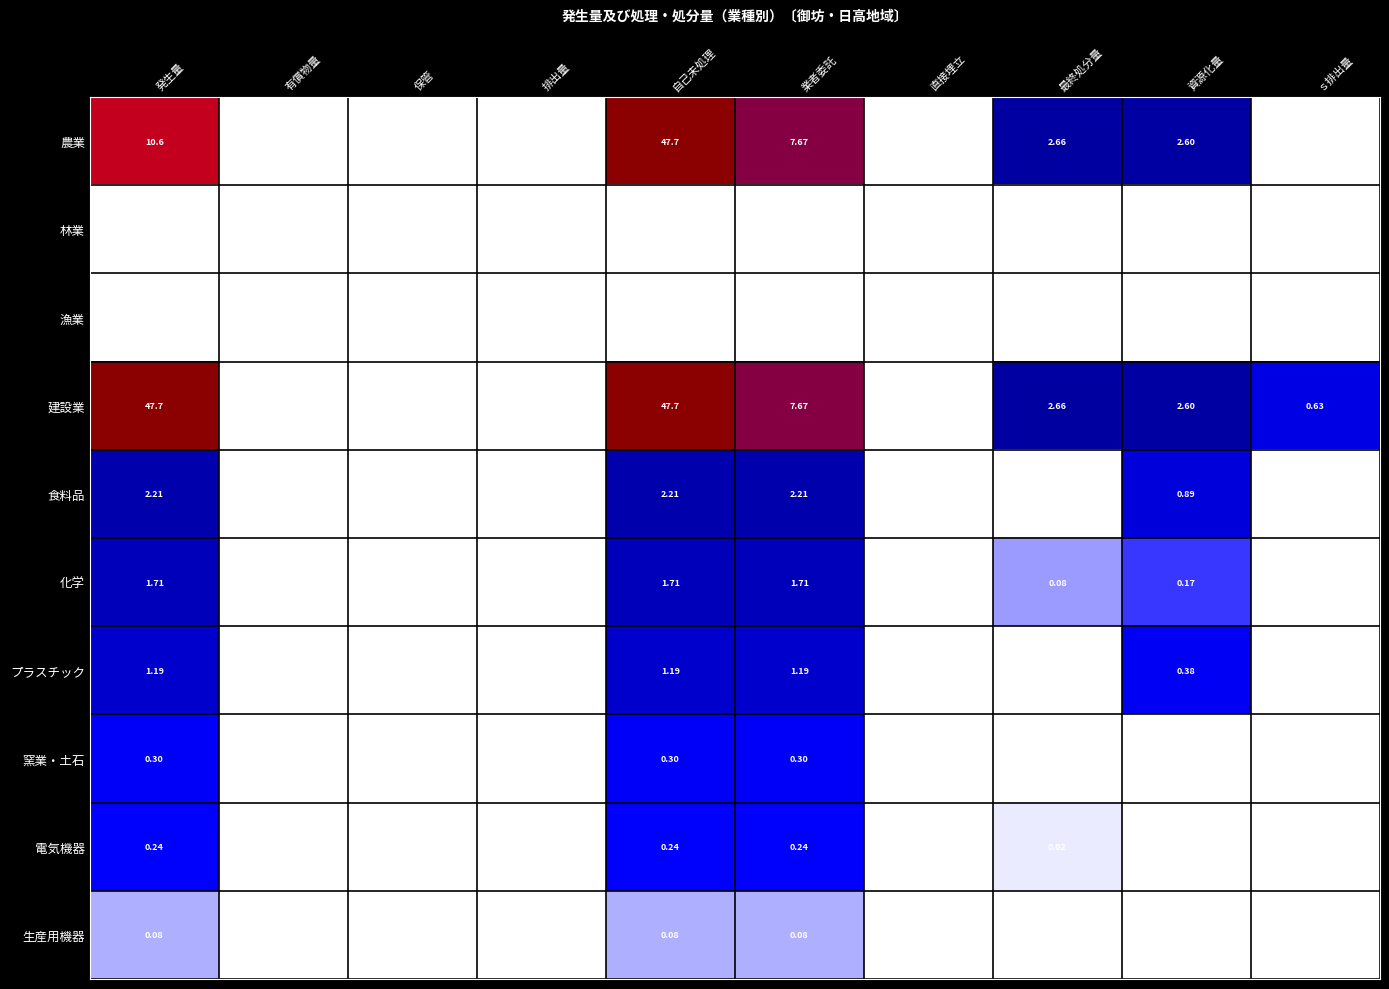

Where is 農業 nearest to the value 23?

発生量